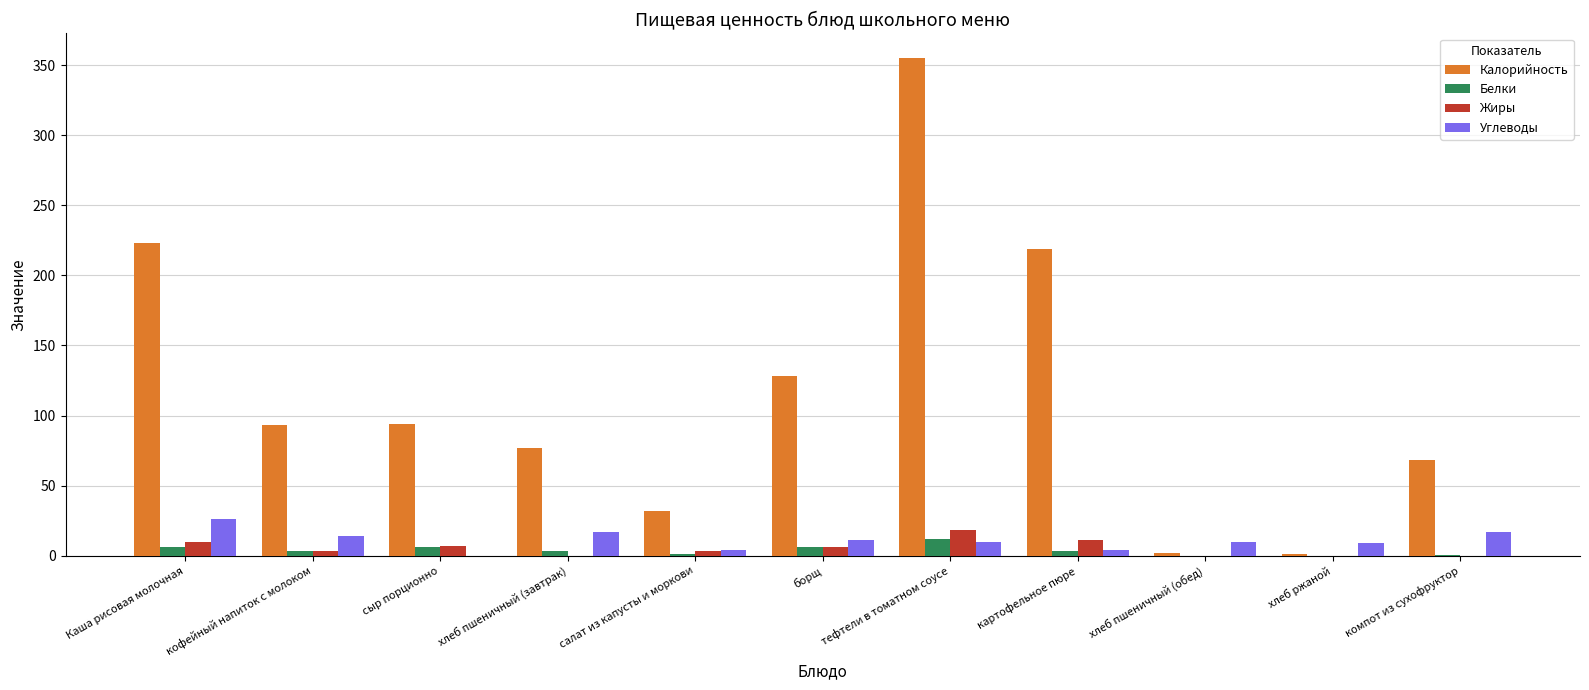

Are the bars grouped side by side (vs. stacked)?

Yes